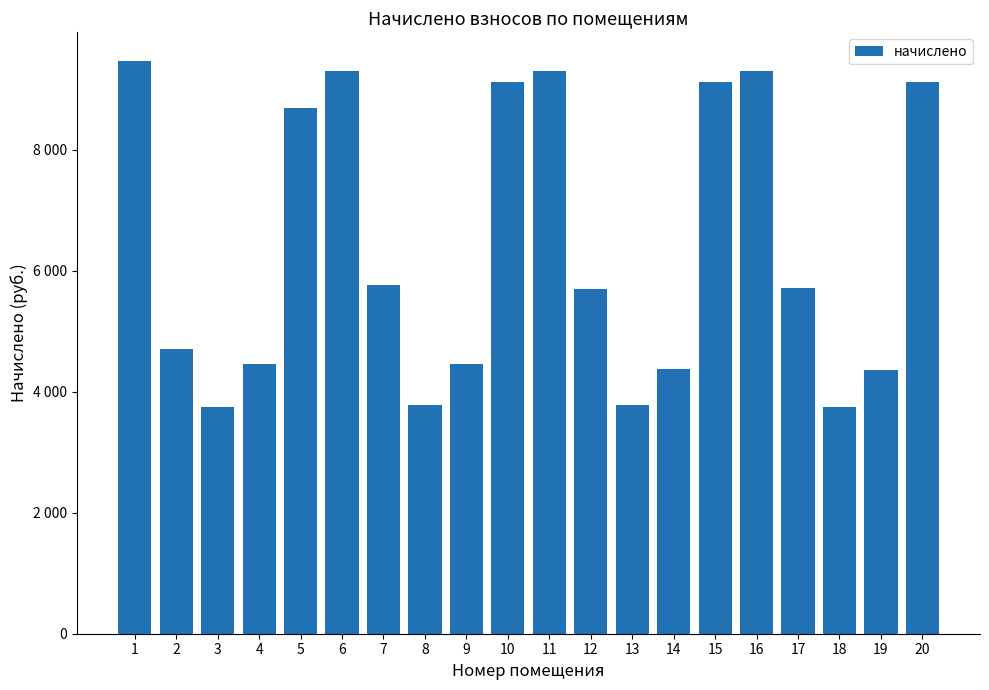

Are the bars horizontal?

No